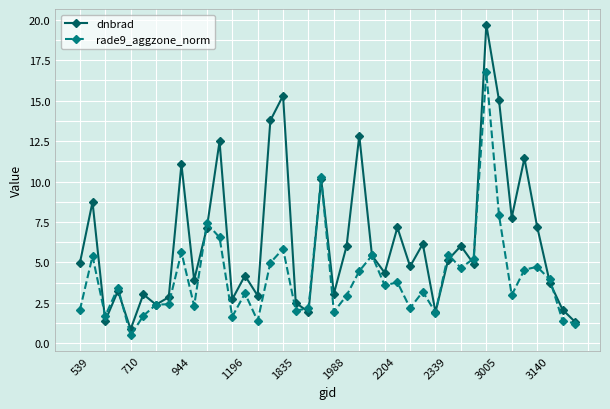

True or false: rade9_aggzone_norm and dnbrad intersect in this chart.

True